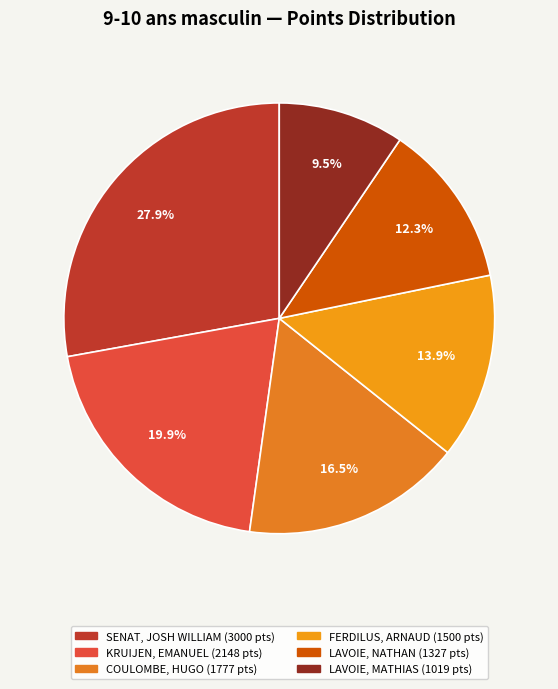

How much of the chart is everything except SENAT, JOSH WILLIAM?

72.1%